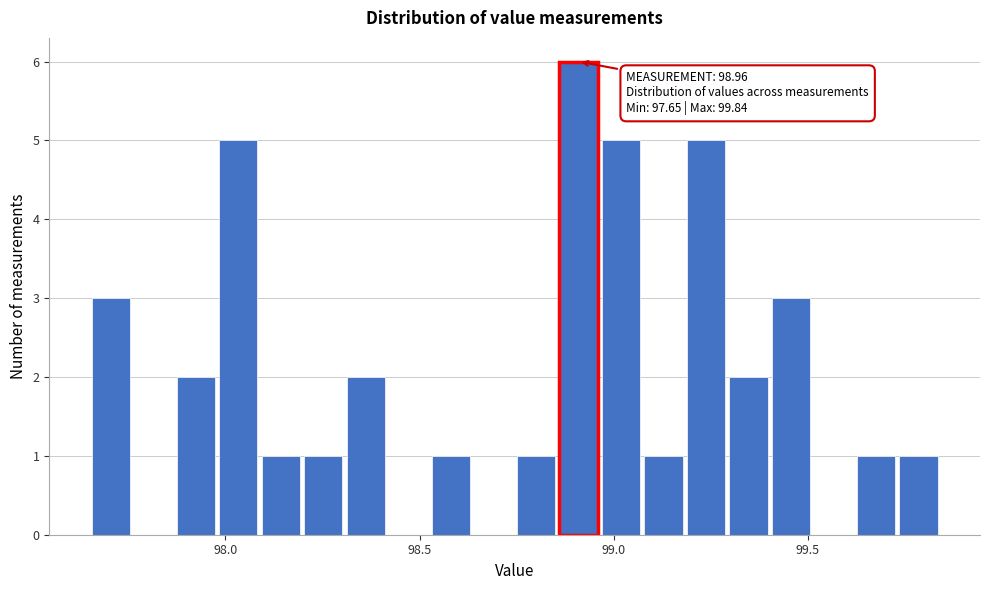

Read against the x-axis, roughly where is the centre of the tallest bar?

98.90